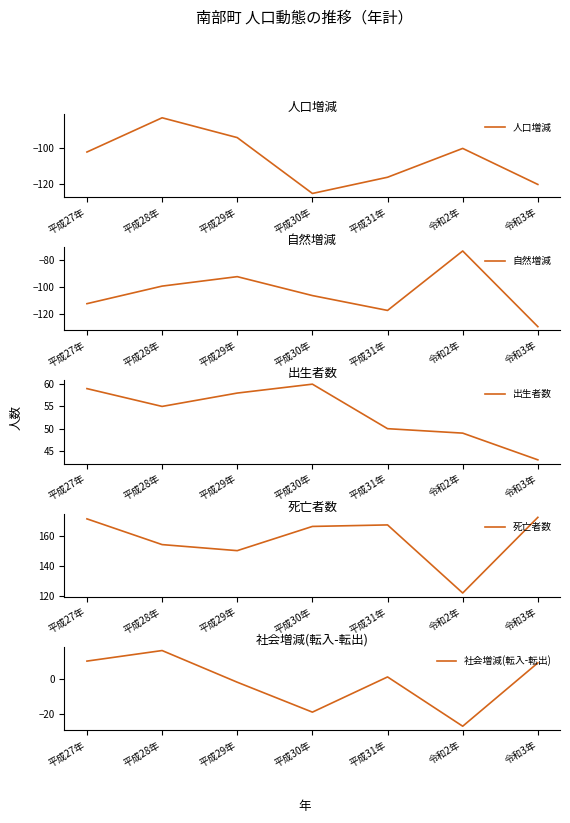

True or false: 死亡者数 and 自然増減 intersect in this chart.

False